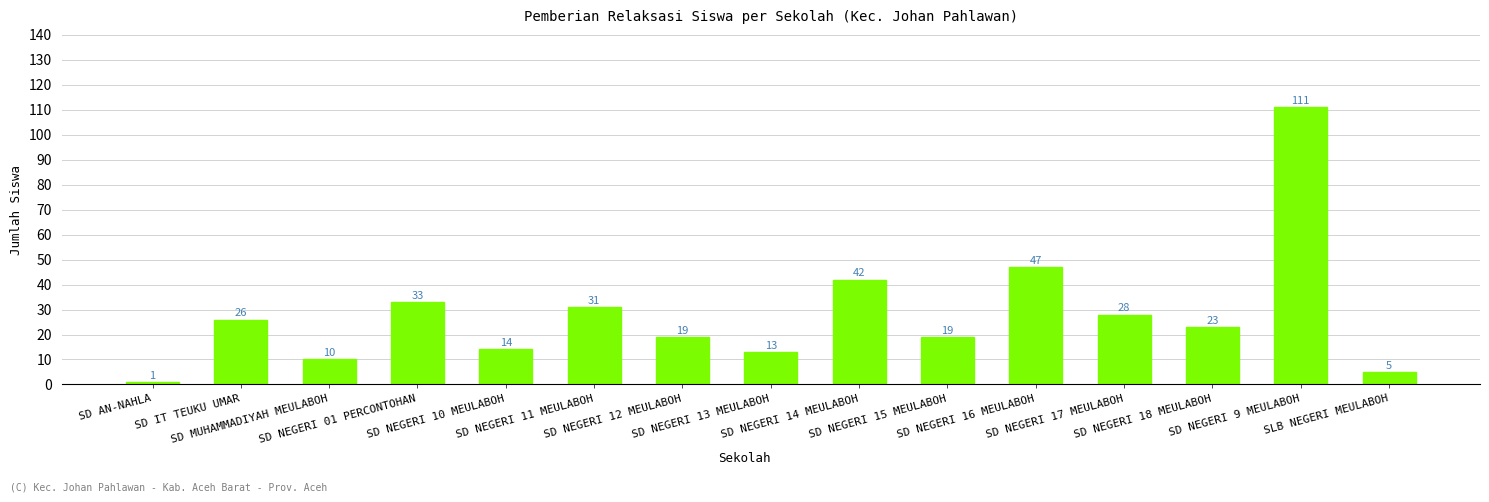

What is the sum of all values?

422